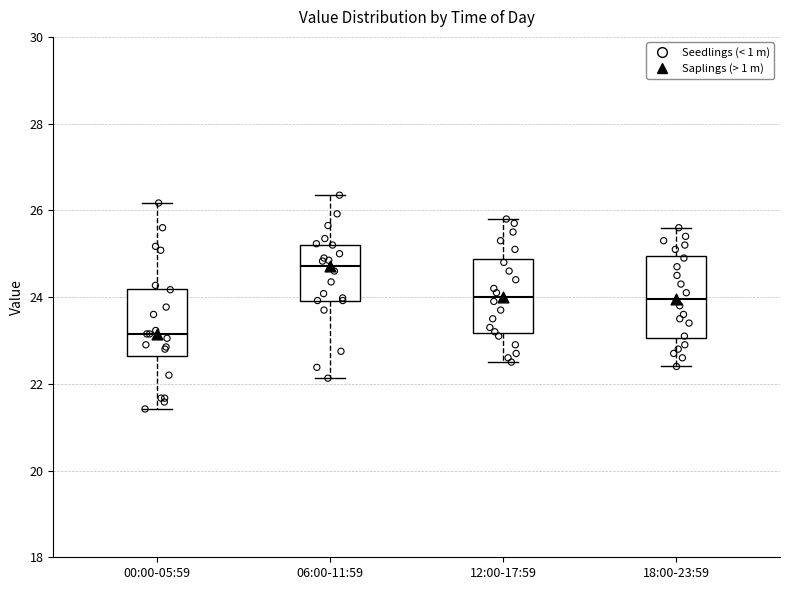

Reading left to right, transcribe this box plot: for each box, give where its median line is, the range the box spans, and where its two whiskers end, as read against the y-axis. The values are not printed on the chart, so give them approximately, as read against the axis.

00:00-05:59: median 23.2, box 22.6 to 24.2, whiskers 21.4 to 26.2
06:00-11:59: median 24.8, box 24.0 to 25.2, whiskers 22.2 to 26.4
12:00-17:59: median 24.0, box 23.2 to 24.8, whiskers 22.6 to 25.8
18:00-23:59: median 24.0, box 23.0 to 25.0, whiskers 22.4 to 25.6